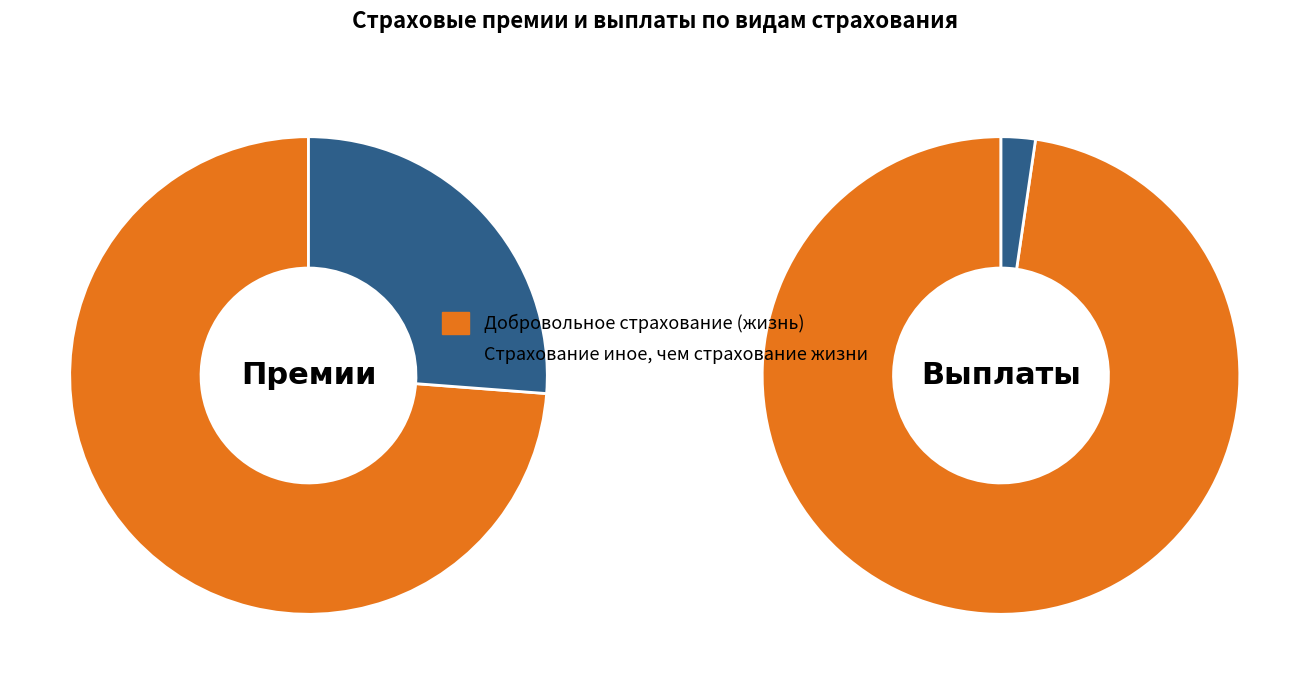

Which series has the largest range (max minus min)?

Страхование иное, чем страхование жизни